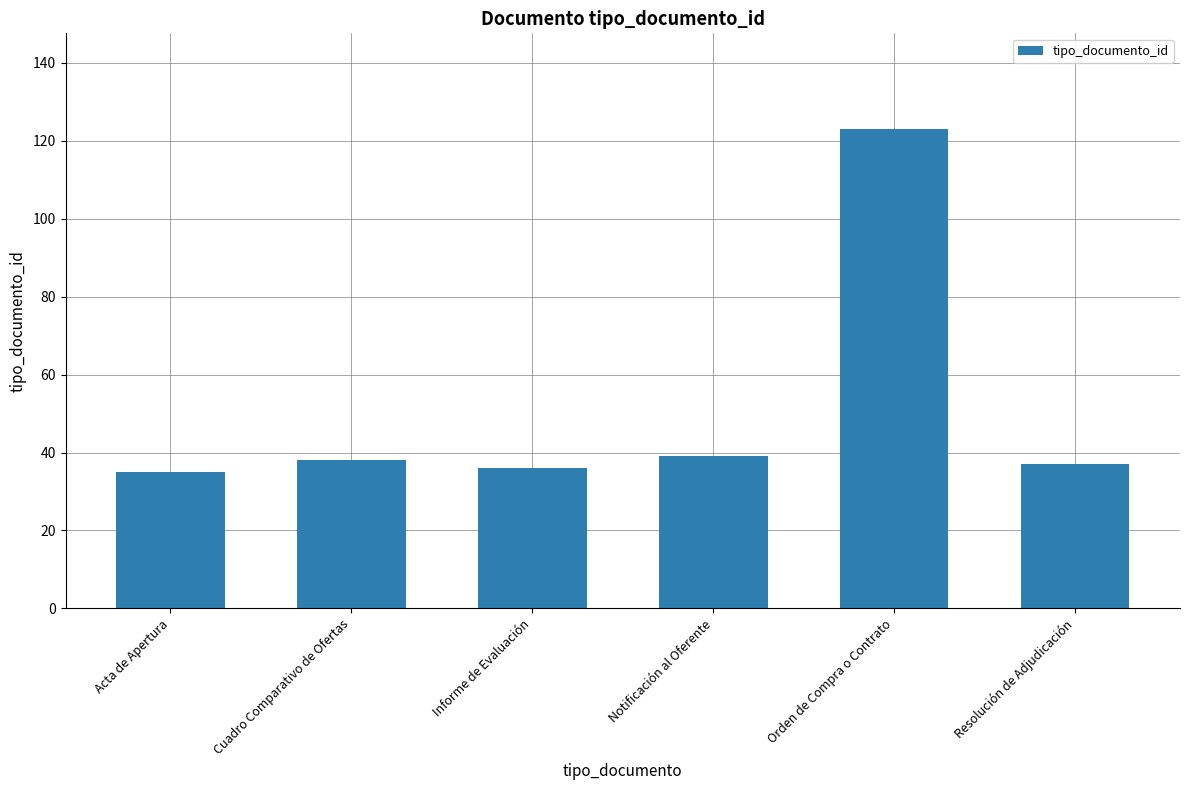

What is the label of the 5th bar from the right?

Cuadro Comparativo de Ofertas